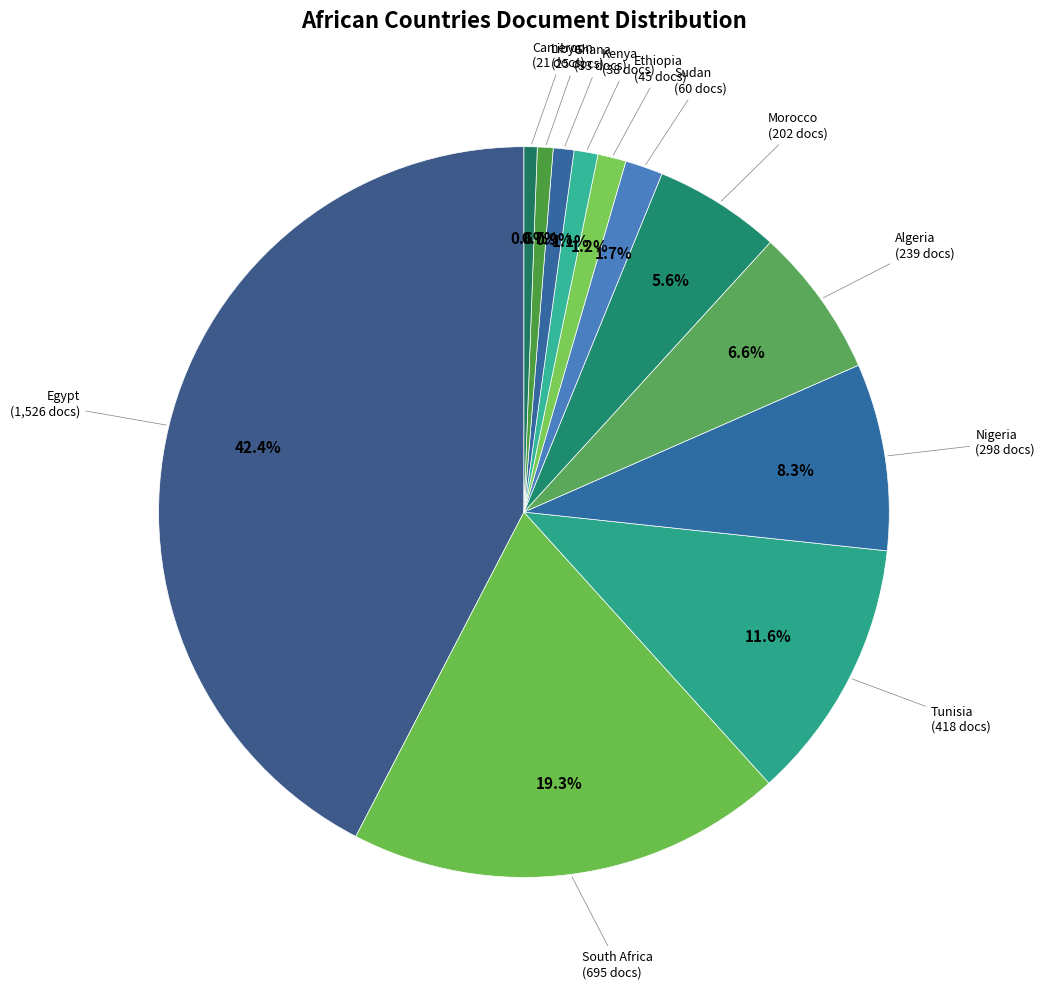

What percentage is the Nigeria slice, to the nearest percent?

8%